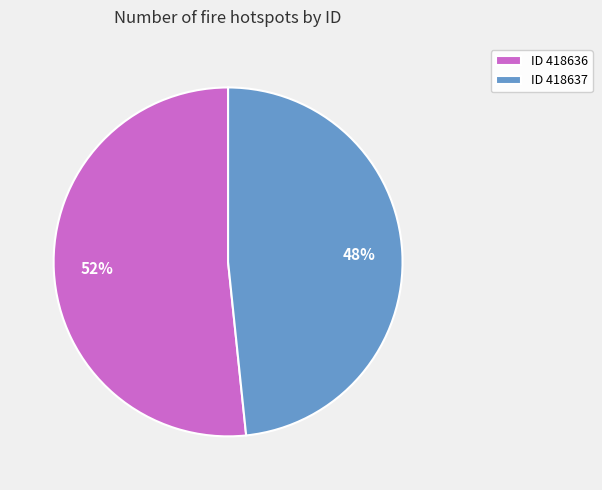

Which has a higher value, ID 418637 or ID 418636?

ID 418636